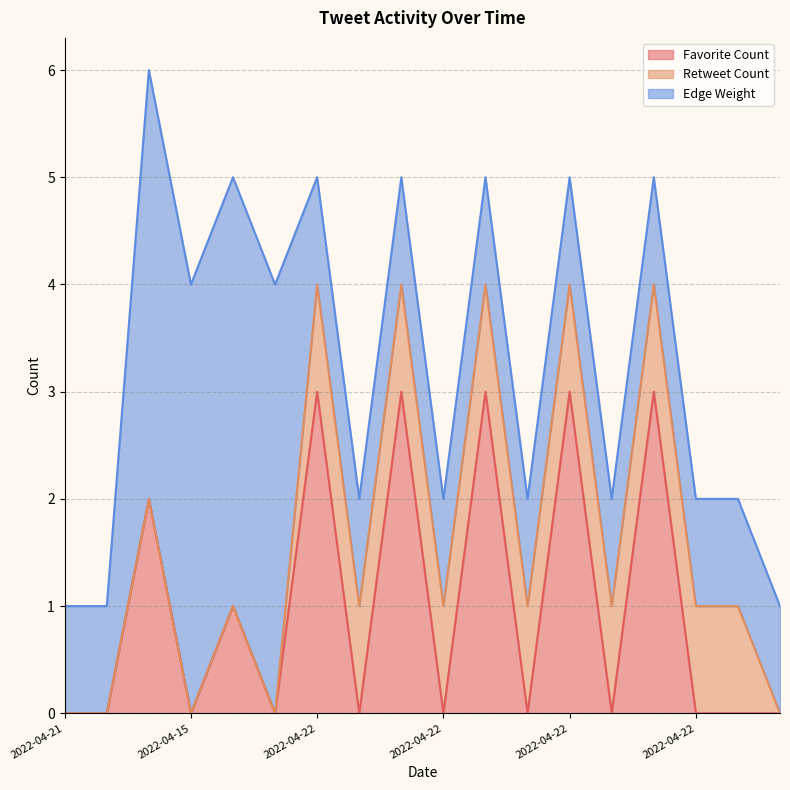

The value of Edge Weight at 2022-04-22 is 1. True or false?

False